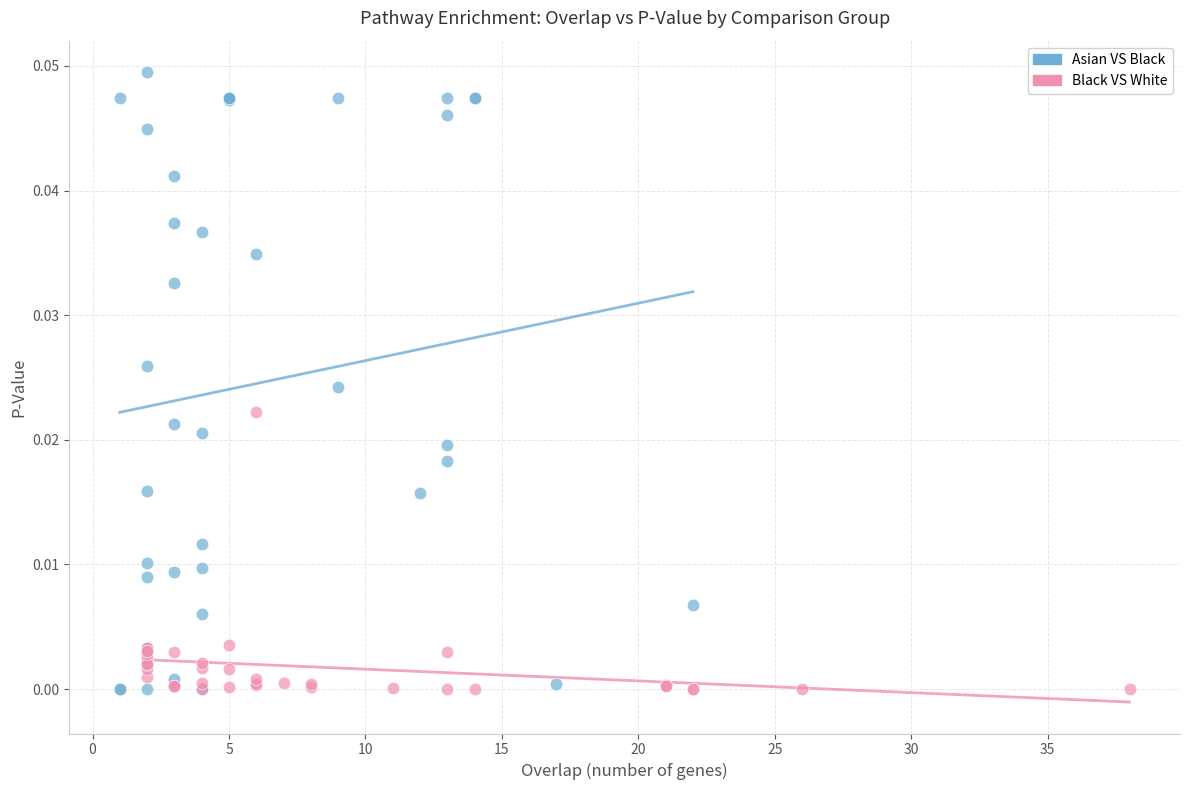

Which series reaches the maximum Y coordinate?

Asian VS Black